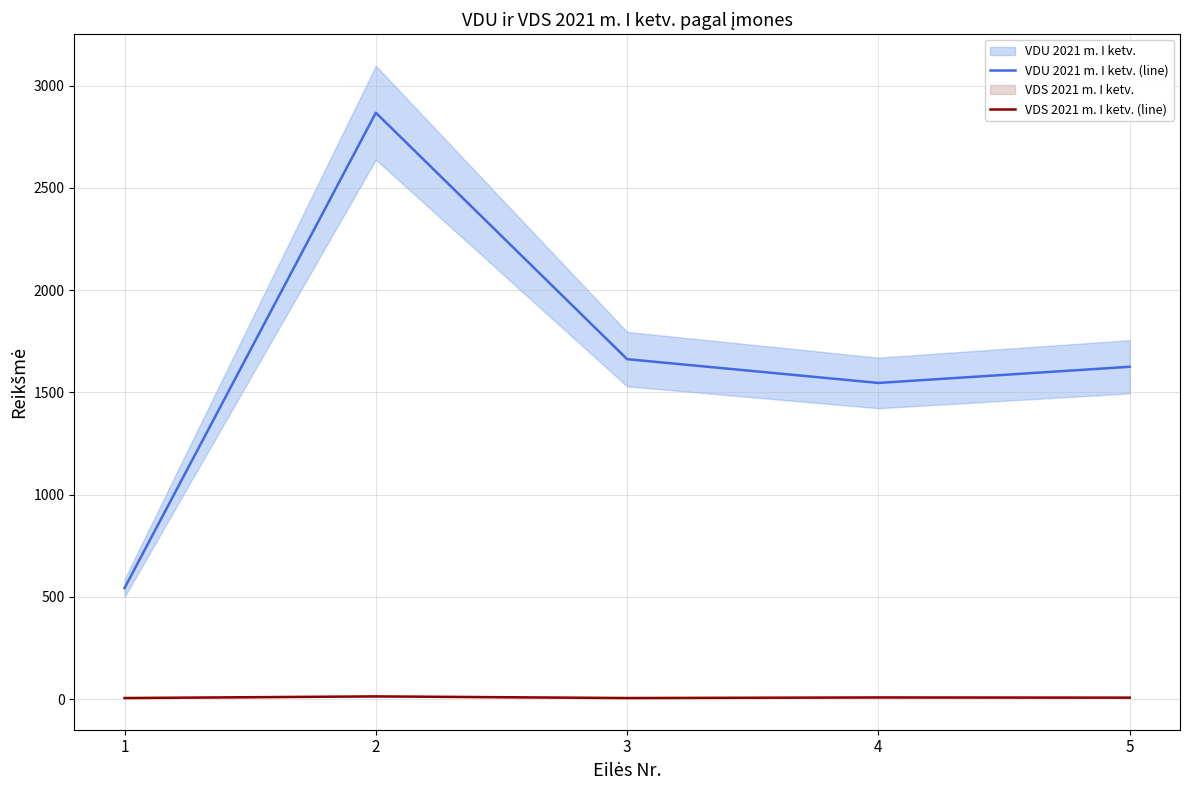

What is the value of the VDU 2021 m. I ketv. (line) point at the 4th from the left?

1546.1